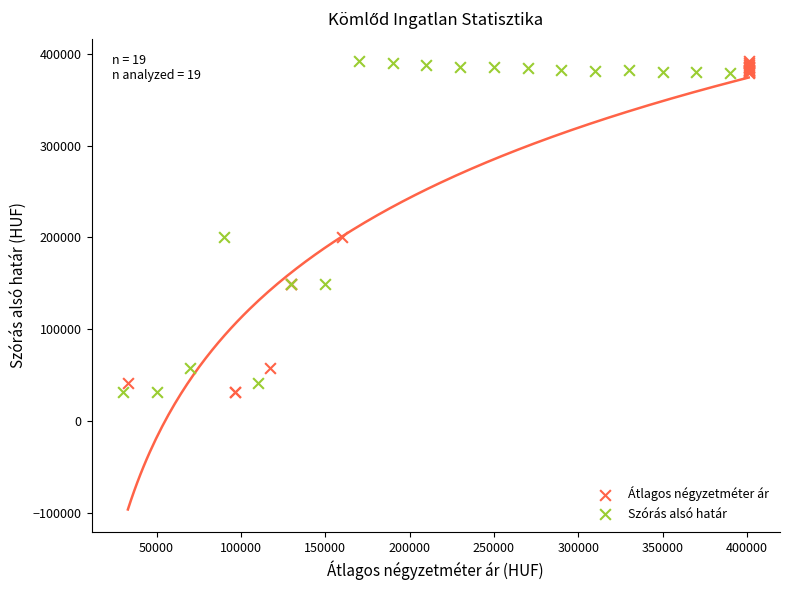

What are all the series names shown in the legend?

Átlagos négyzetméter ár, Szórás alsó határ